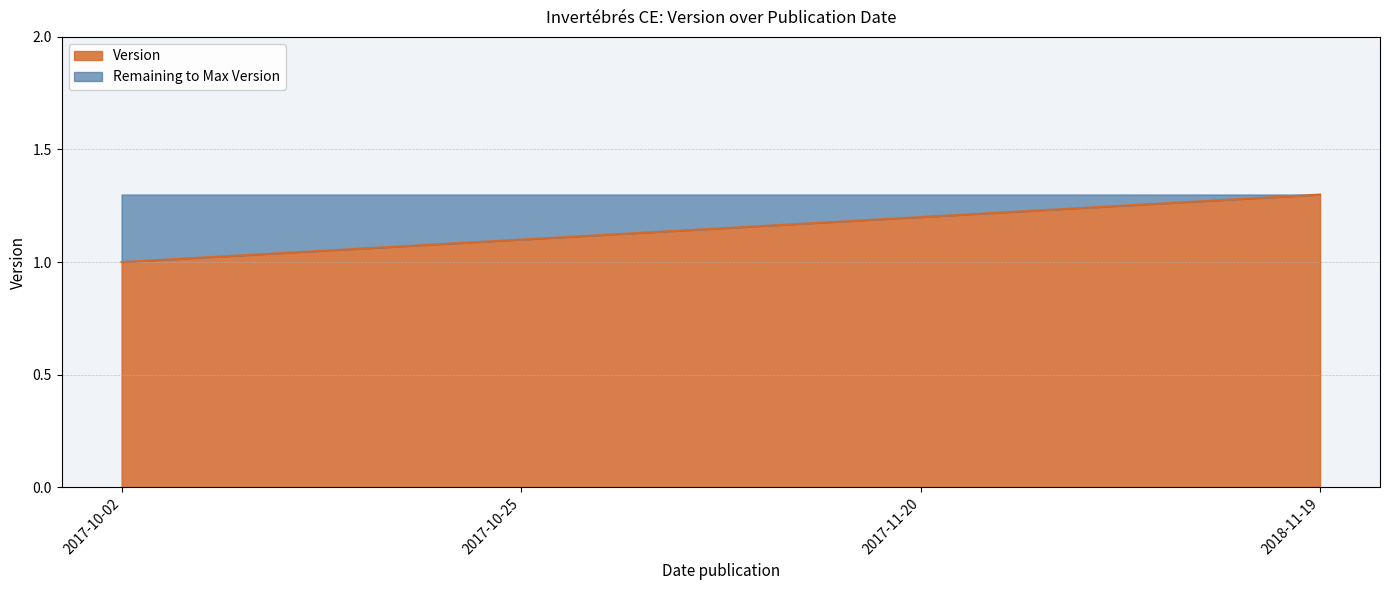

How many lines are shown in the chart?

1